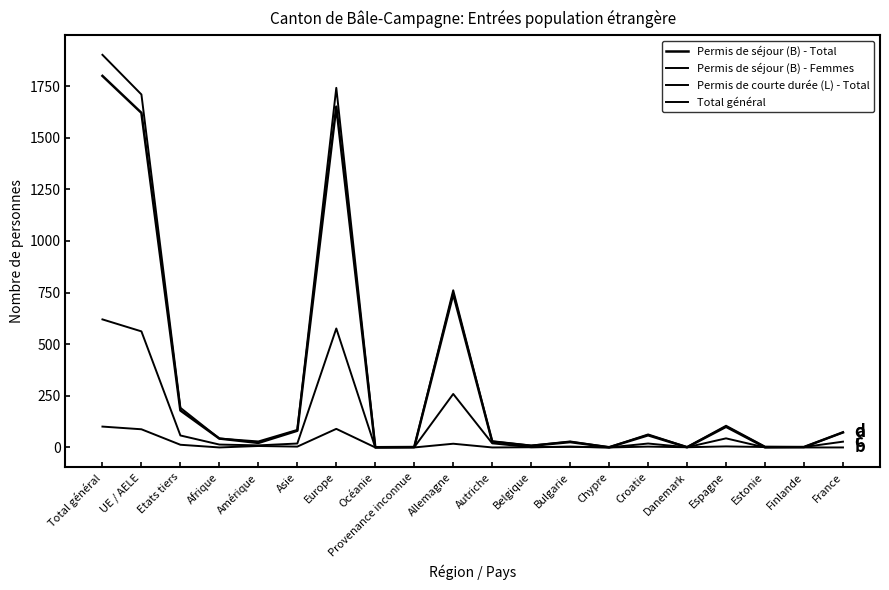

Does the chart display data point markers on the line(s)?

No